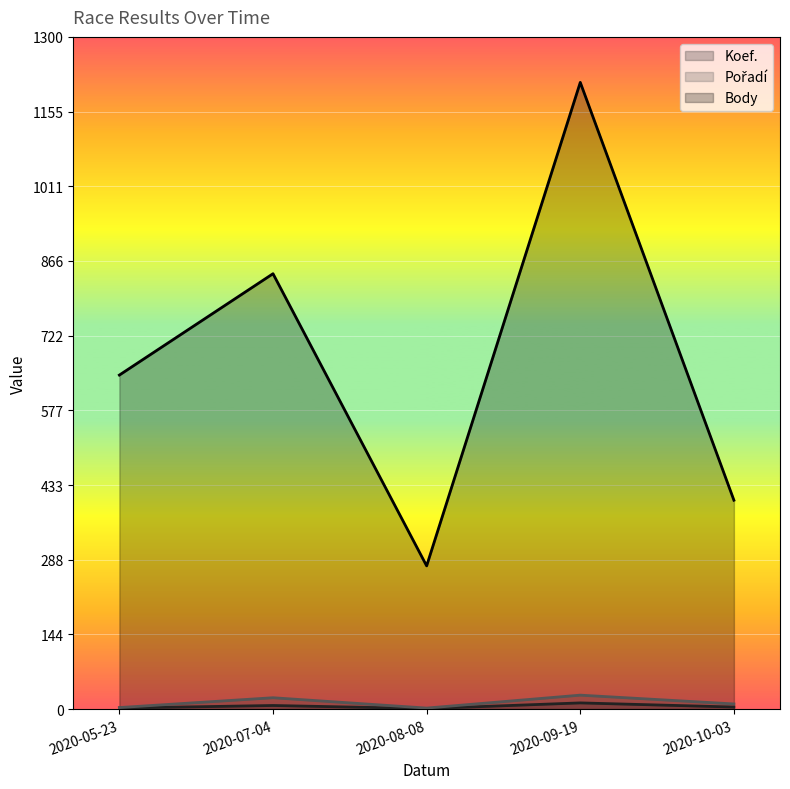

True or false: Pořadí and Koef. intersect in this chart.

False